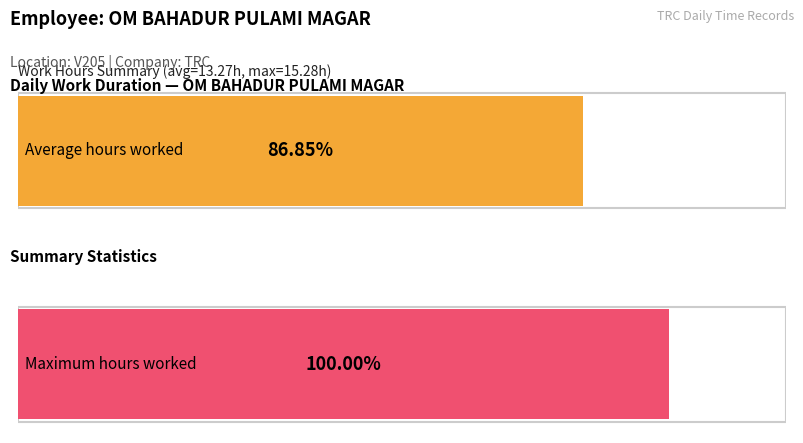

What is the greatest value displayed?

15.3